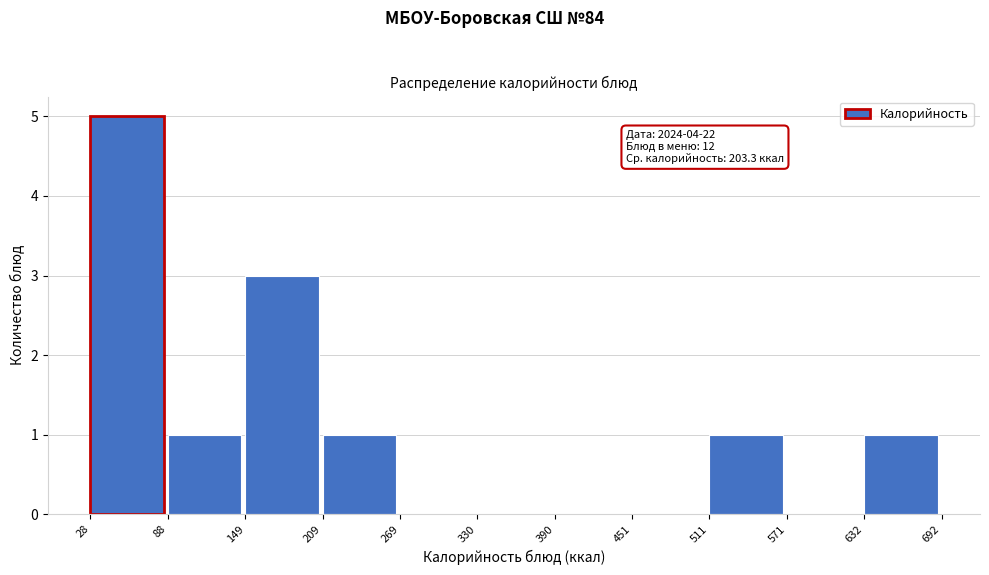

Over which range of the x-axis is the bar tallest?

28 to 88